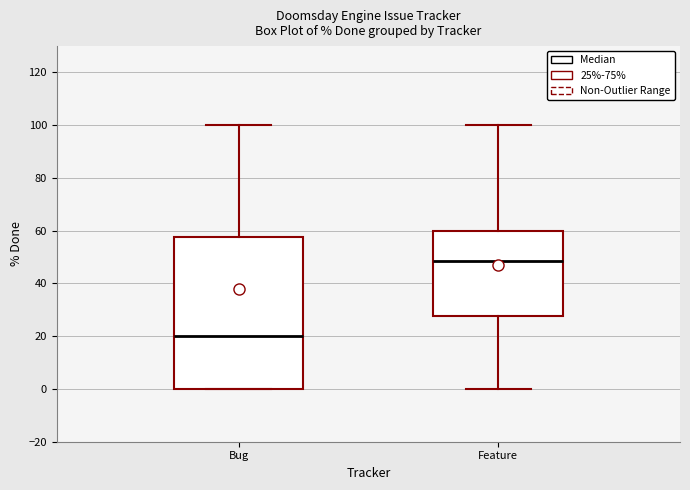

Reading left to right, read every box against the y-axis: the position of its median line, the range the box covers, and the ends of its whiskers. The values are not printed on the chart, so give them approximately, as read against the axis.

Bug: median 20, box 0 to 58, whiskers 0 to 100
Feature: median 48, box 28 to 60, whiskers 0 to 100